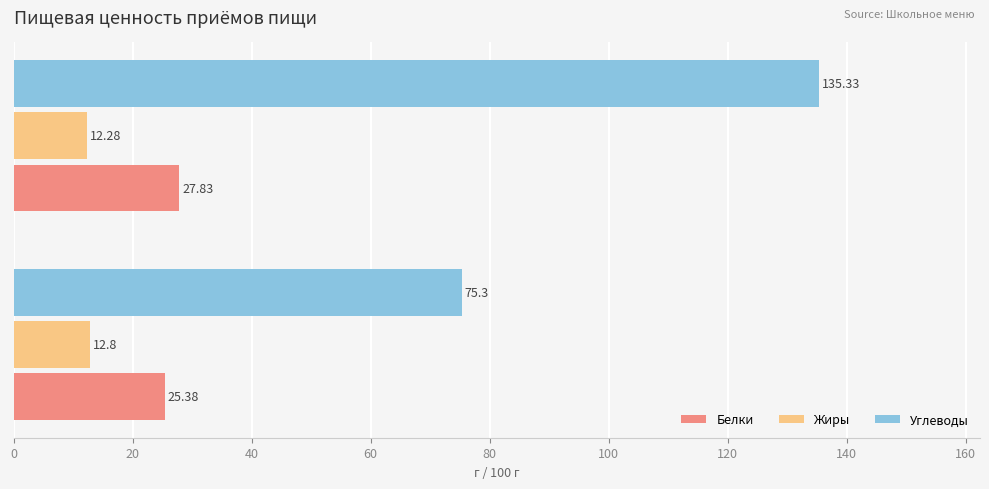

What is the difference between the highest and lowest values at Завтрак?

62.5